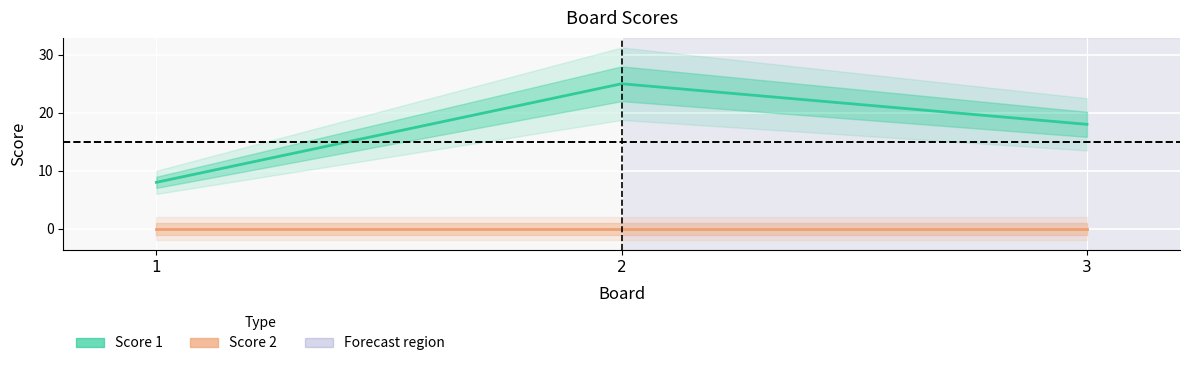

Which series changed the most between 1 and 2?

Score 1